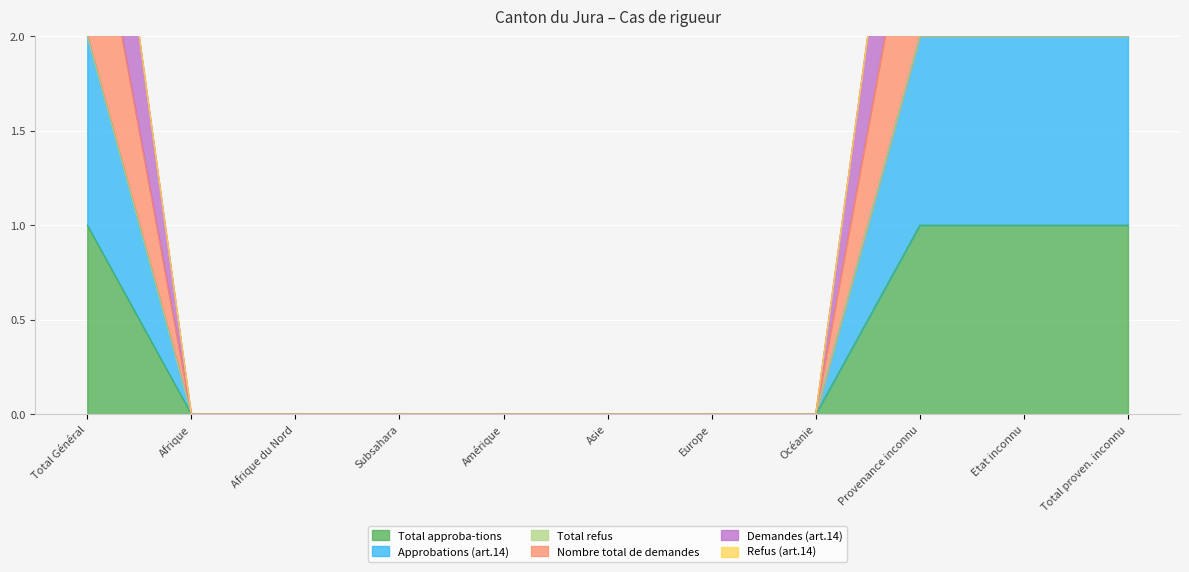

Does the chart display data point markers on the line(s)?

No